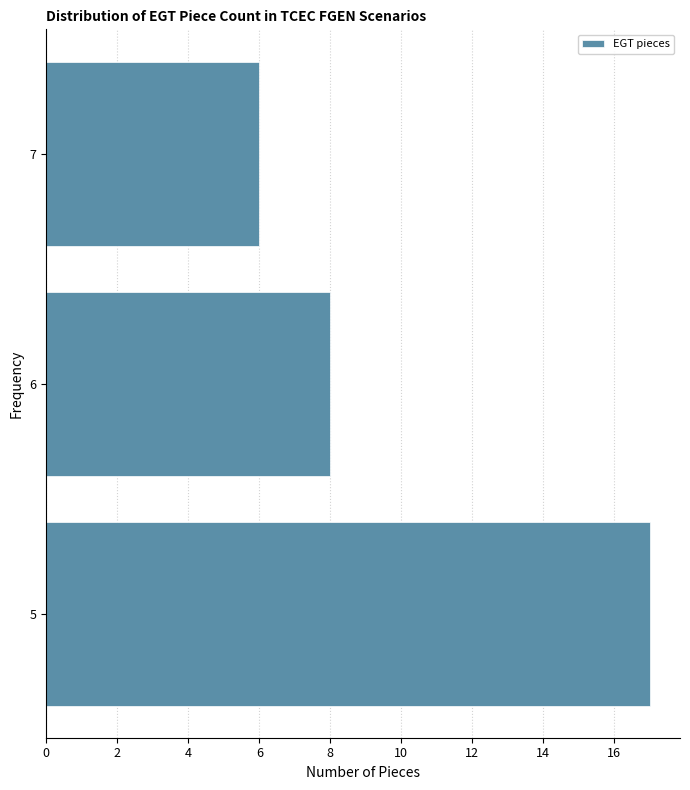

Reading bottom to top, list all the values displayed in this chart.

5=17	6=8	7=6